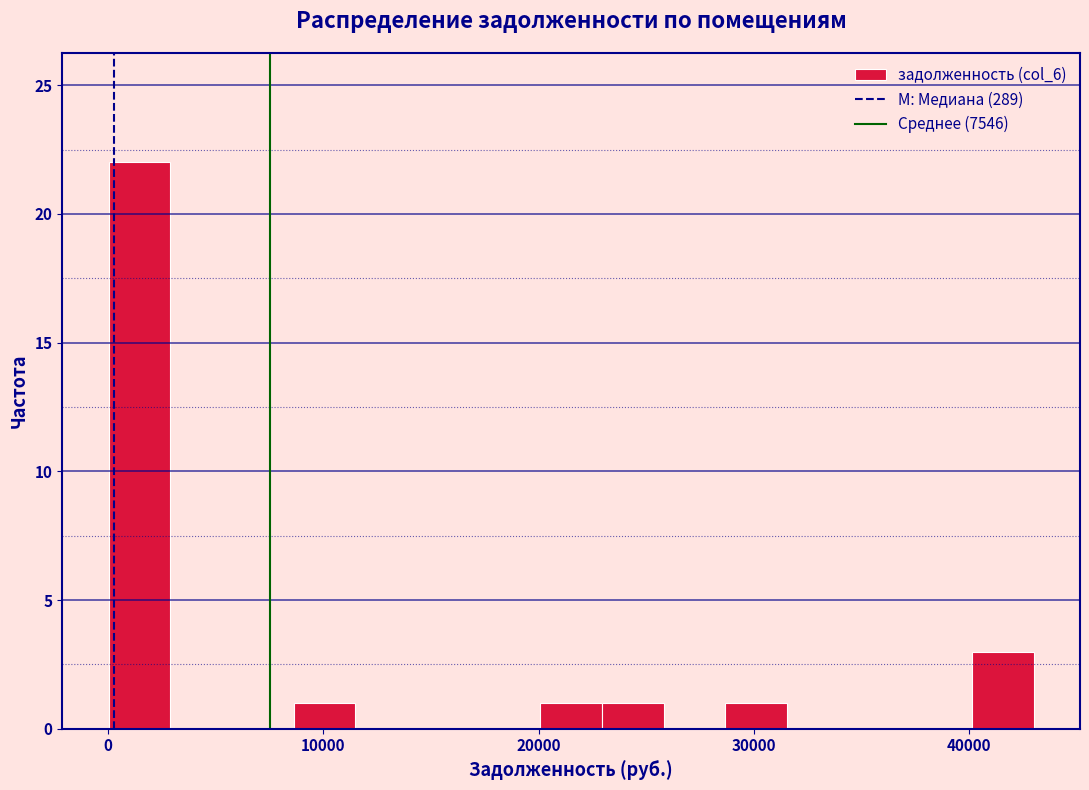

Read against the x-axis, roughly where is the centre of the tallest bar?

1000